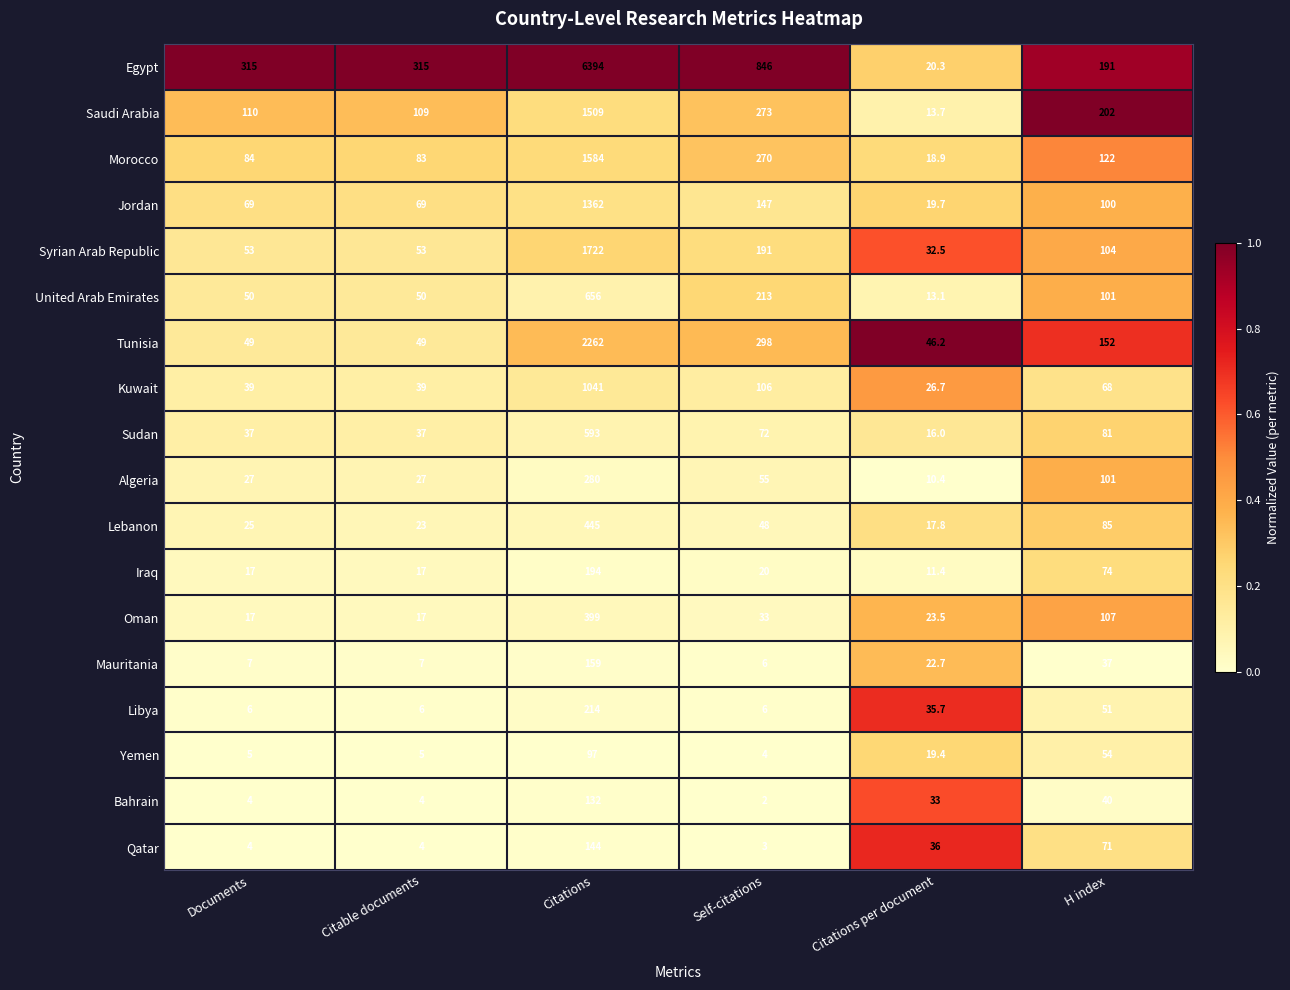

Rank the series by their maximum value, from lowest to highest.

Yemen, Bahrain, Qatar, Mauritania, Iraq, Libya, Algeria, Oman, Lebanon, Sudan, United Arab Emirates, Kuwait, Jordan, Saudi Arabia, Morocco, Syrian Arab Republic, Tunisia, Egypt